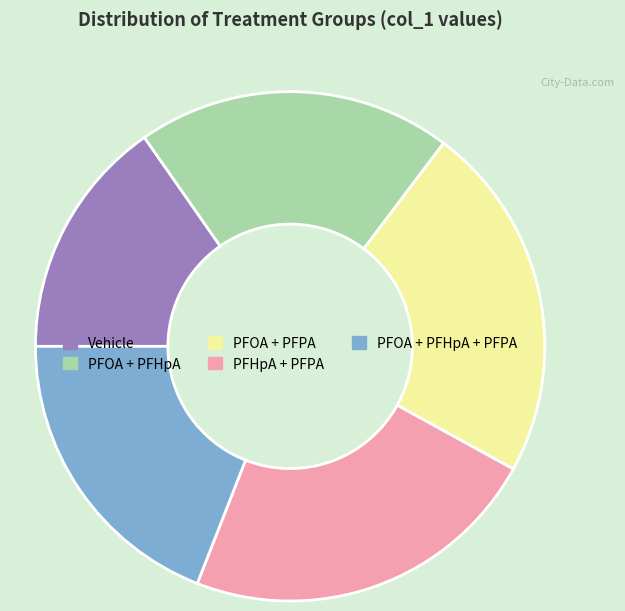

Does PFHpA + PFPA represent more than half of the total?

No